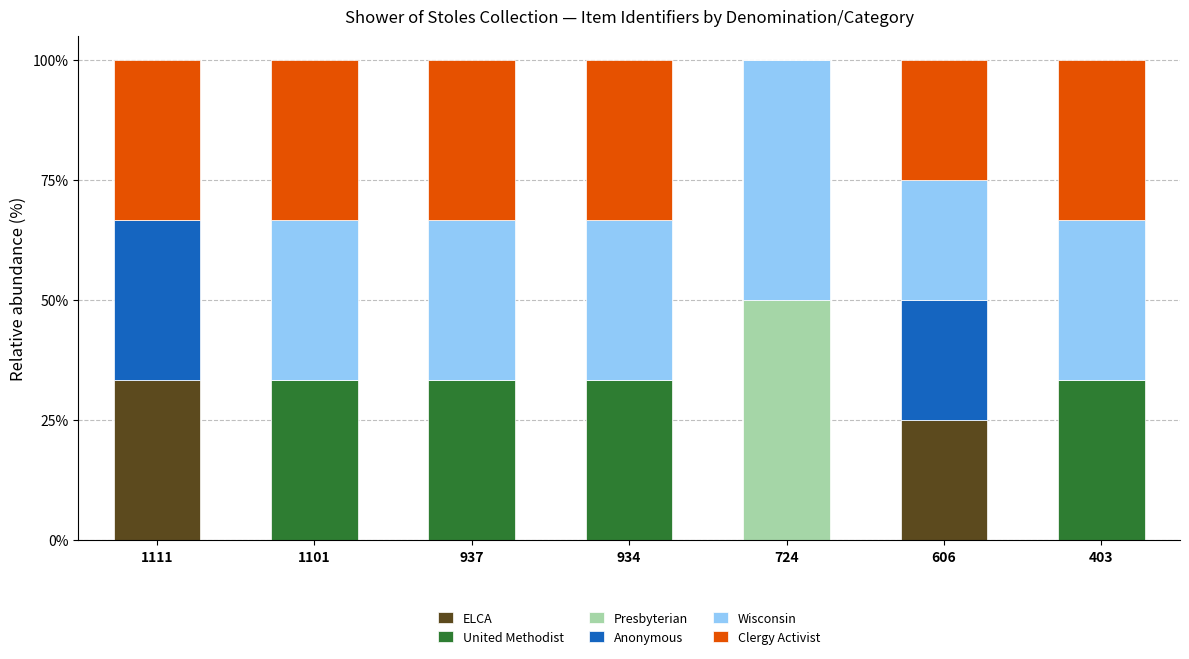

What is the total value across all series at 934?

100.0